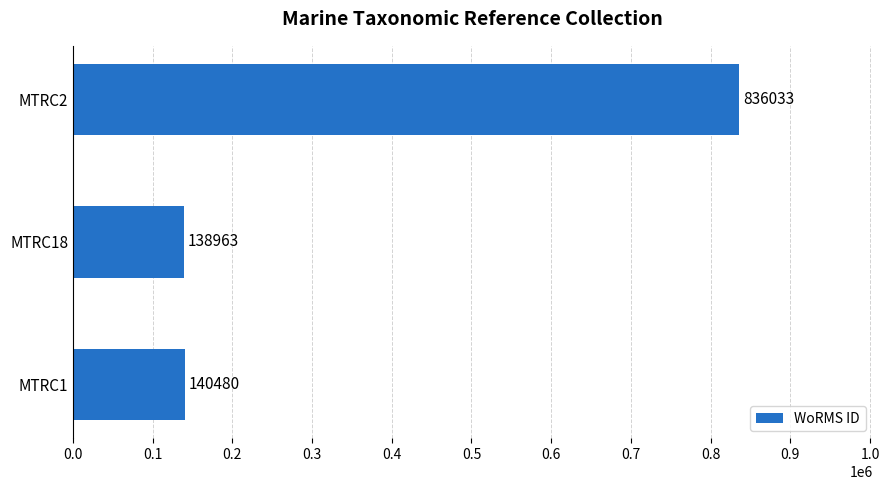

What is the sum of all values?

1115476